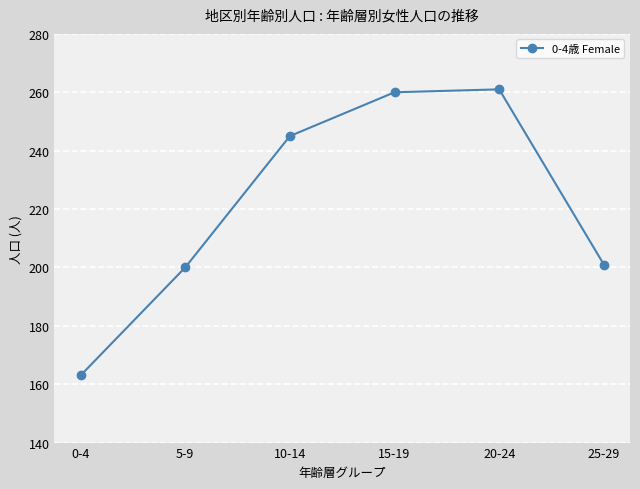

What is the sum of the values at 0-4 and 20-24?

424